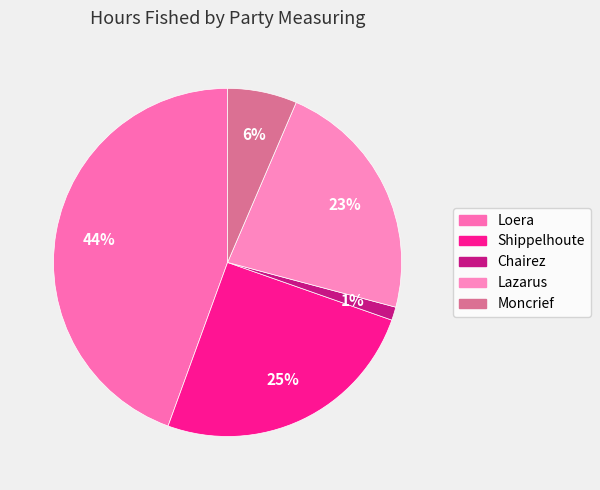

How many segments does this pie chart have?

5